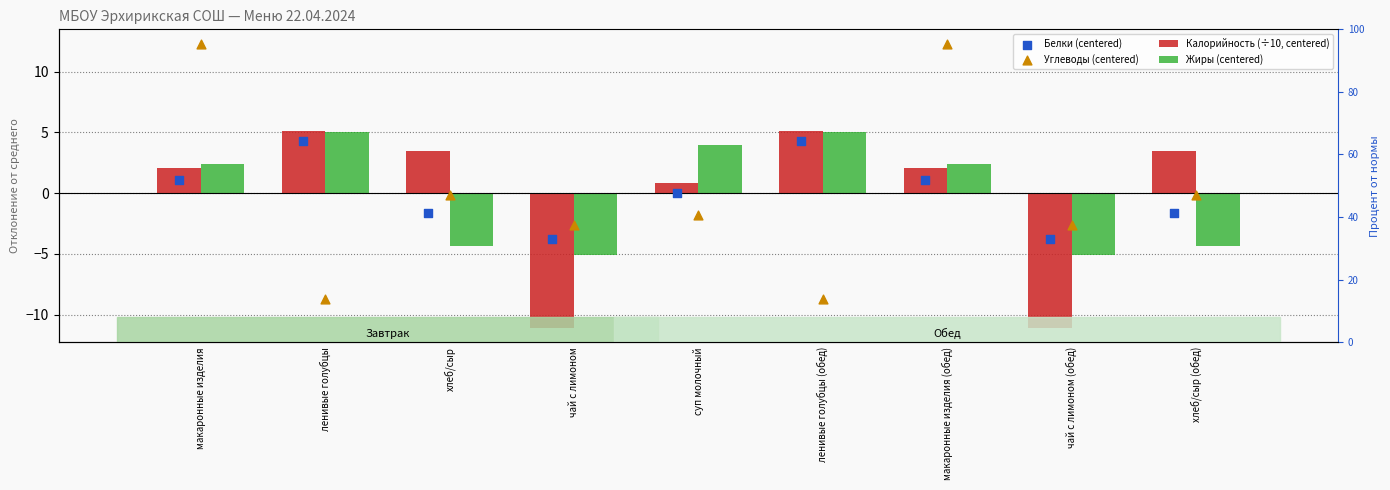

At how many categories does at least one series exceed 10?

2